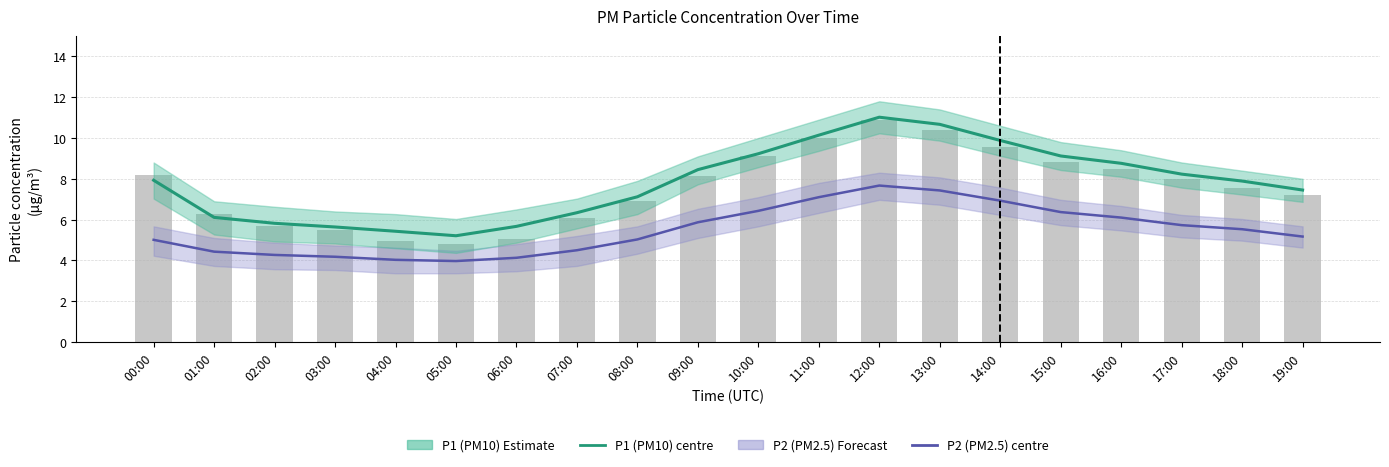

What is the approximate value of P1 (PM10) estimate at 01:00?

6.1